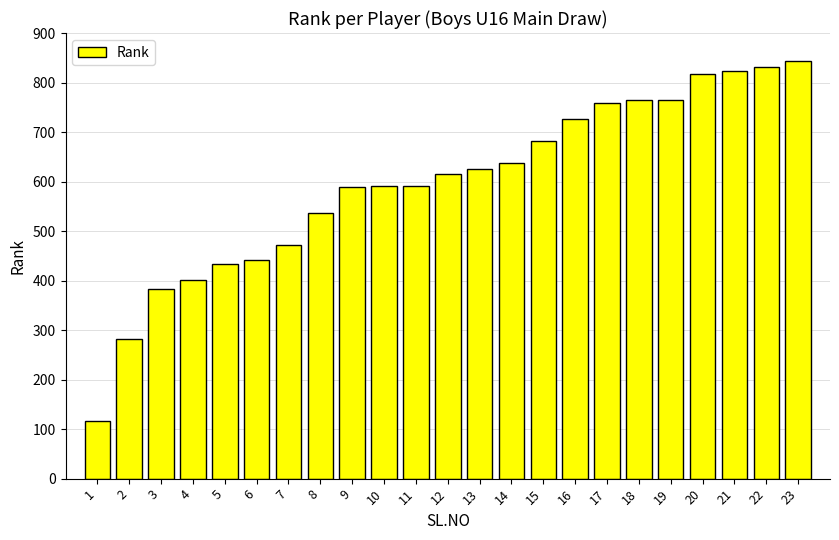

What is the value of the 17th bar from the left?

759